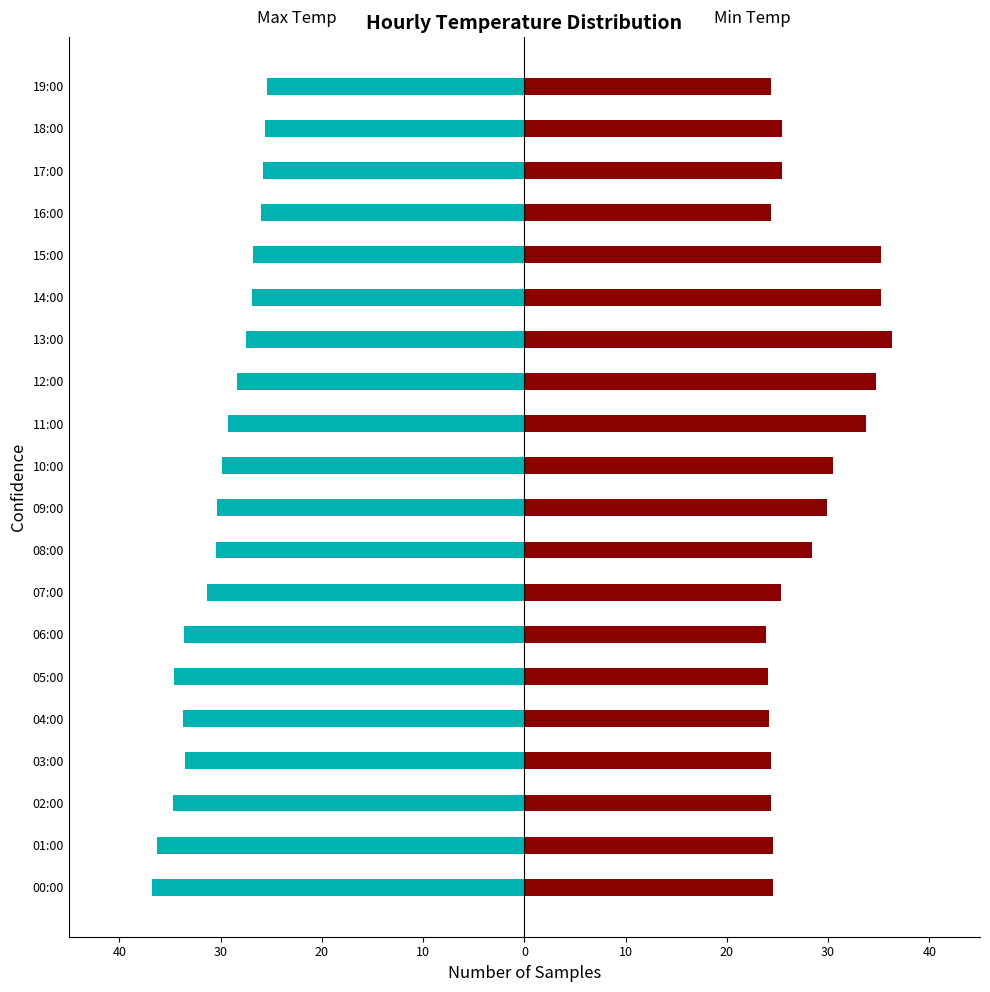

Between 11:00 and 15:00, which series saw the biggest shift?

Max Temp